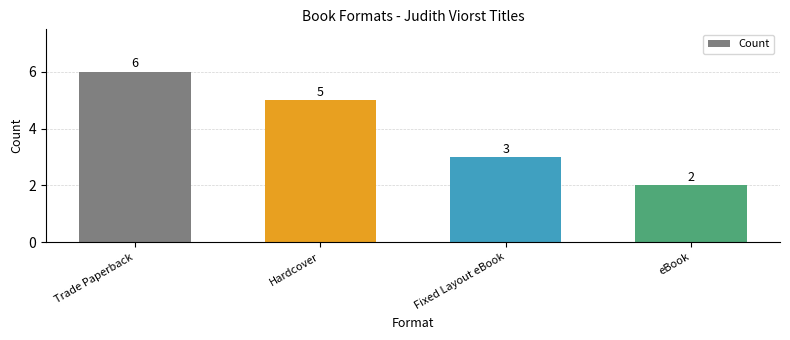

How many bars are there in total?

4